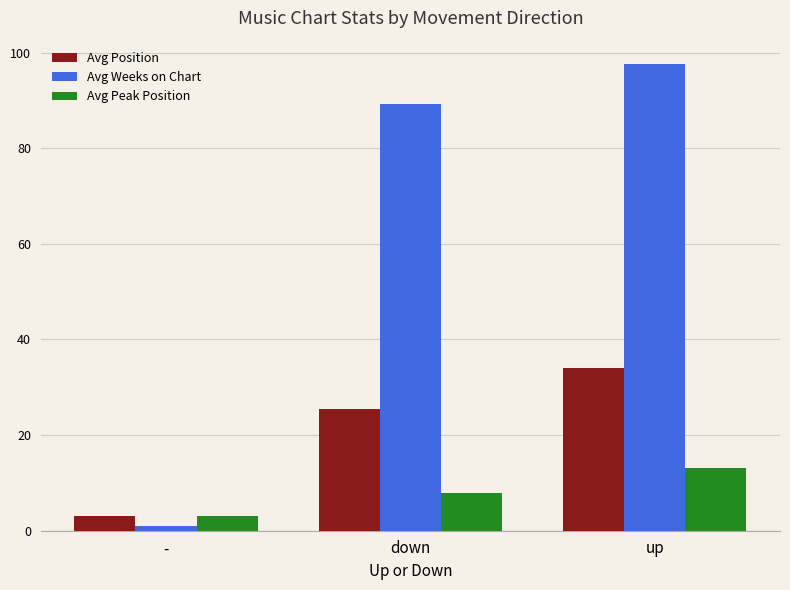

Is the value of Avg Weeks on Chart at down greater than the value of Avg Position at -?

Yes